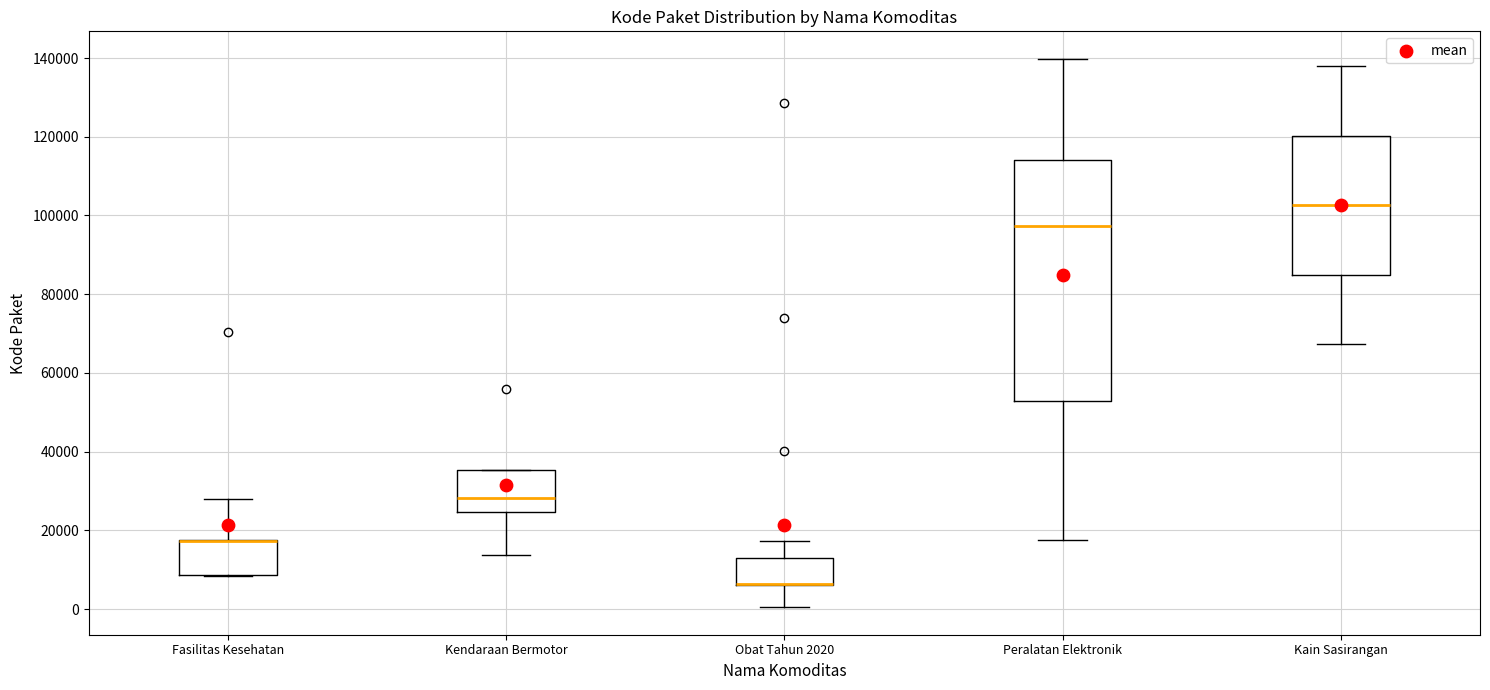

Which box is the tallest, from its lower edge to its upper edge?

Peralatan Elektronik